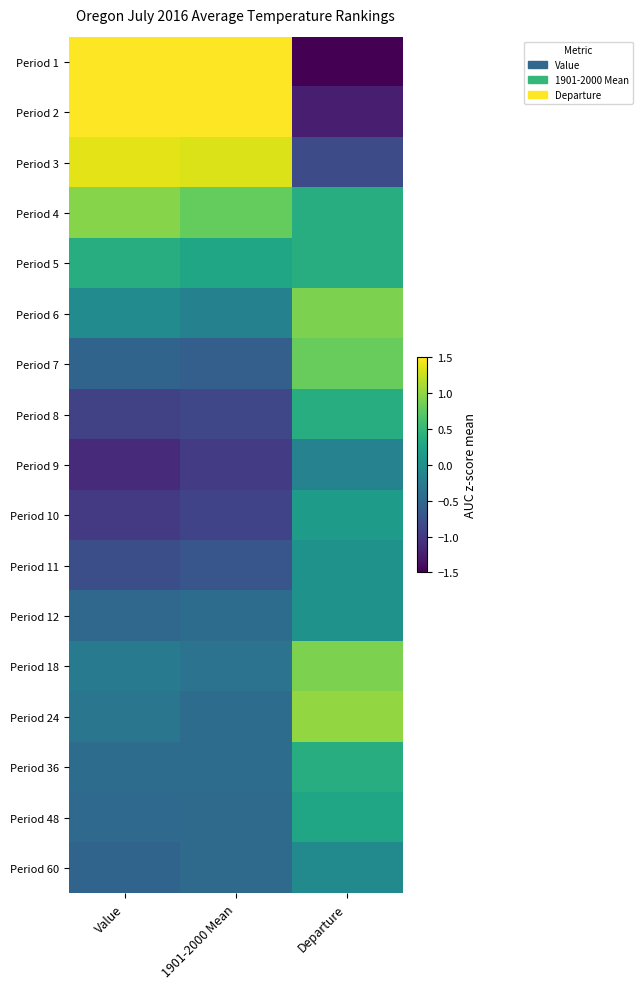

Reading left to right, what are all the values shown in this chart?

Period 1: Value=2.3	1901-2000 Mean=2.5	Departure=-3.3
Period 2: Value=1.9	1901-2000 Mean=1.9	Departure=-1.2
Period 3: Value=1.4	1901-2000 Mean=1.3	Departure=-0.8
Period 4: Value=1.0	1901-2000 Mean=0.8	Departure=0.4
Period 5: Value=0.4	1901-2000 Mean=0.3	Departure=0.4
Period 6: Value=-0.1	1901-2000 Mean=-0.2	Departure=0.9
Period 7: Value=-0.5	1901-2000 Mean=-0.6	Departure=0.8
Period 8: Value=-0.9	1901-2000 Mean=-0.9	Departure=0.4
Period 9: Value=-1.1	1901-2000 Mean=-1.0	Departure=-0.2
Period 10: Value=-1.0	1901-2000 Mean=-0.9	Departure=0.2
Period 11: Value=-0.8	1901-2000 Mean=-0.7	Departure=0.0
Period 12: Value=-0.5	1901-2000 Mean=-0.4	Departure=0.0
Period 18: Value=-0.3	1901-2000 Mean=-0.4	Departure=0.9
Period 24: Value=-0.3	1901-2000 Mean=-0.4	Departure=1.0
Period 36: Value=-0.4	1901-2000 Mean=-0.4	Departure=0.4
Period 48: Value=-0.5	1901-2000 Mean=-0.5	Departure=0.3
Period 60: Value=-0.5	1901-2000 Mean=-0.5	Departure=-0.1